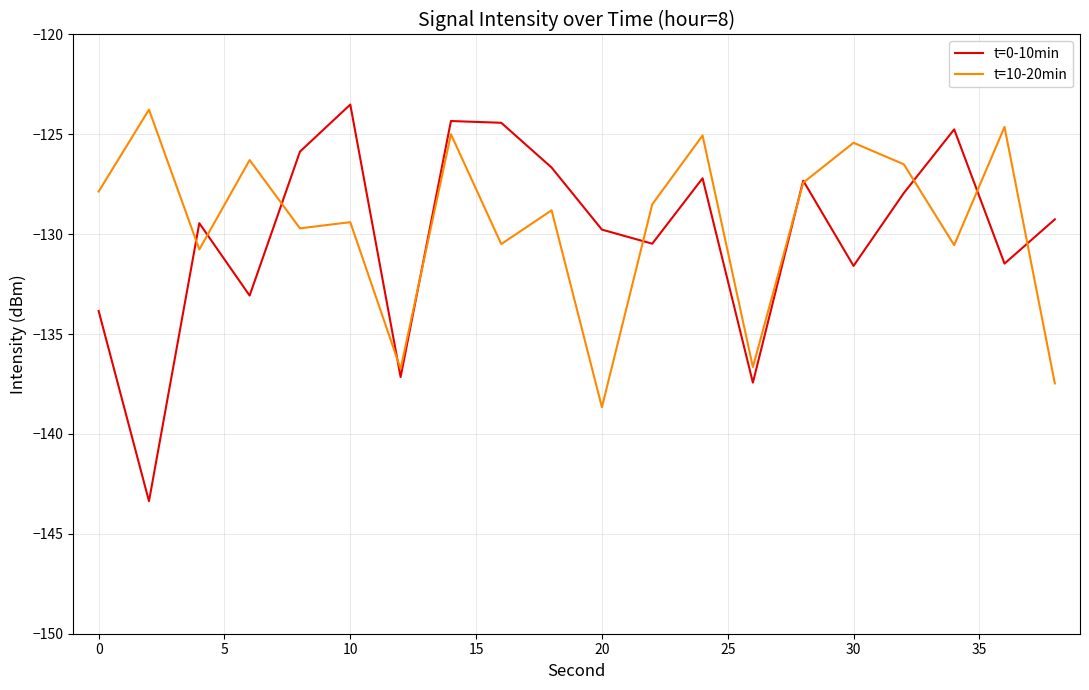

Which series ends up on top after the final intersection of t=10-20min and t=0-10min?

t=0-10min